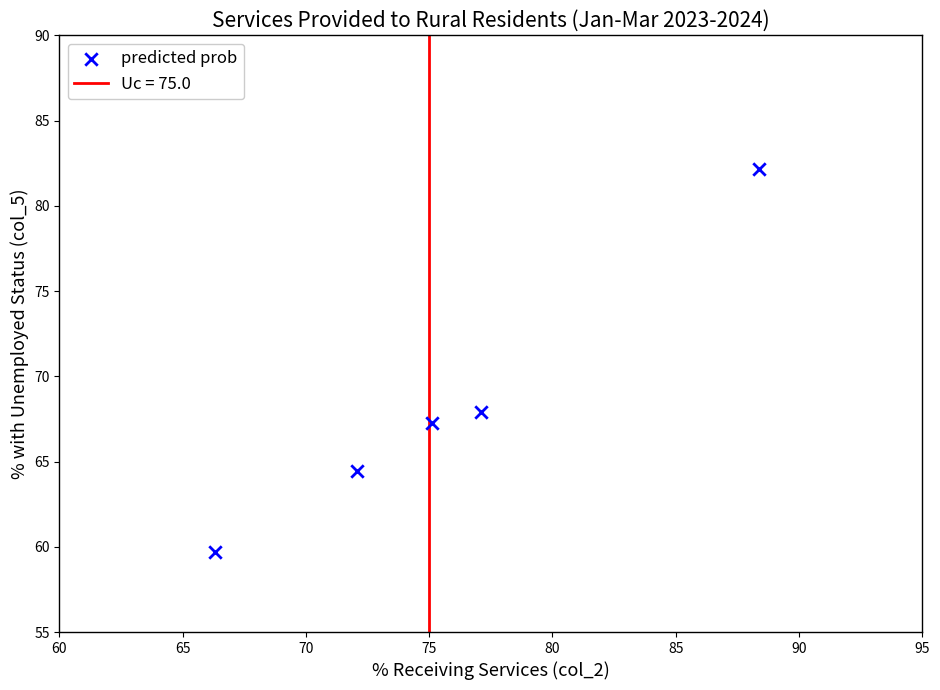

What Y value in the scatter plot is closest to 70?

67.9